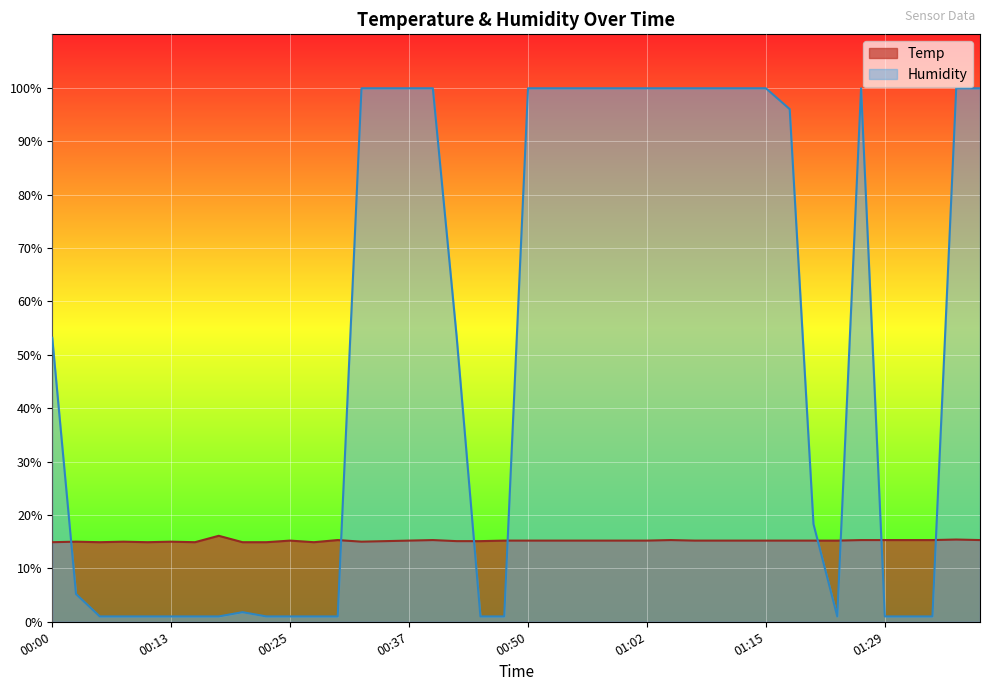

What is the minimum value shown in the chart?

1.0